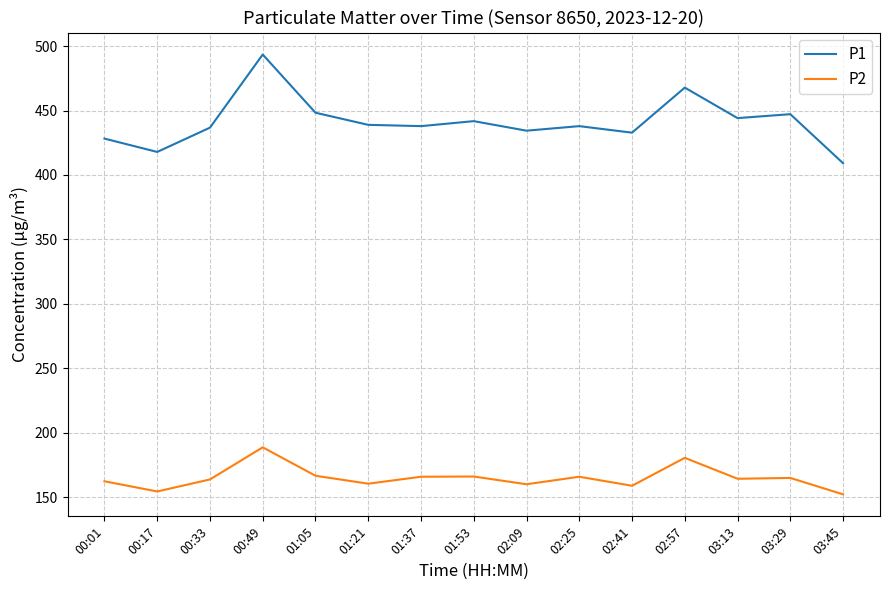

What is the greatest value displayed?

493.5